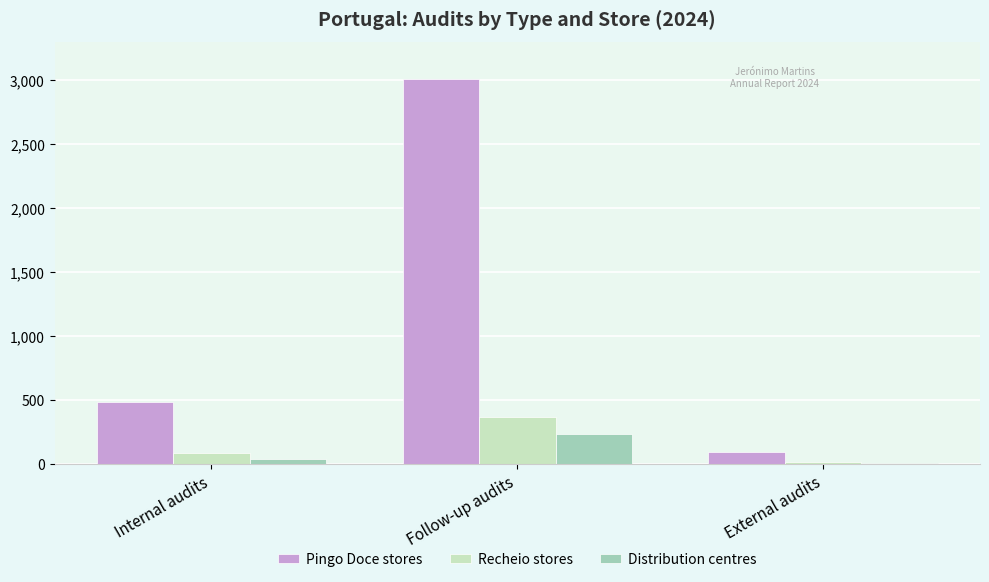

Does the chart contain stacked bars?

No